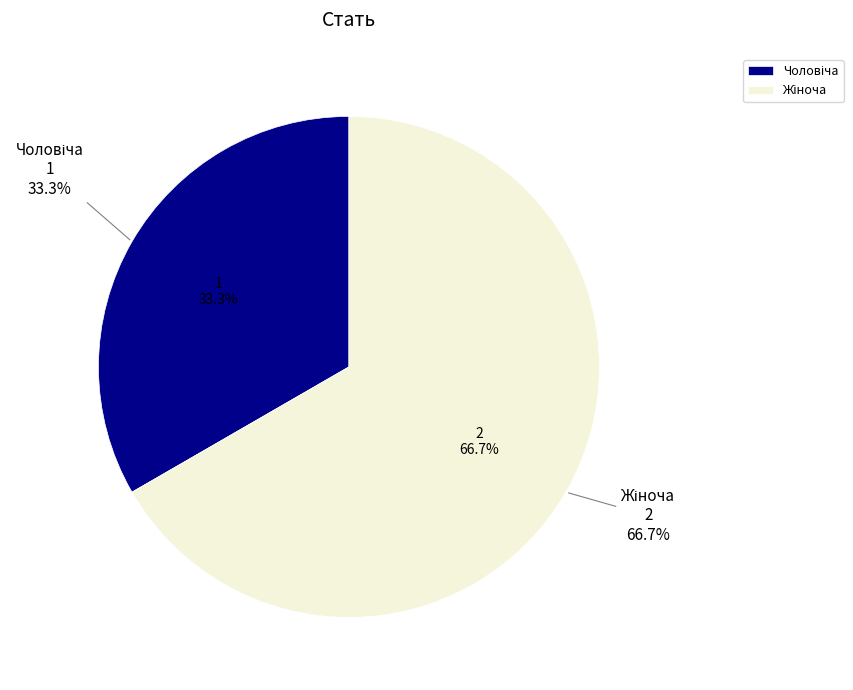

To the nearest percent, what is the difference between the largest and smallest slice percentages?

33%